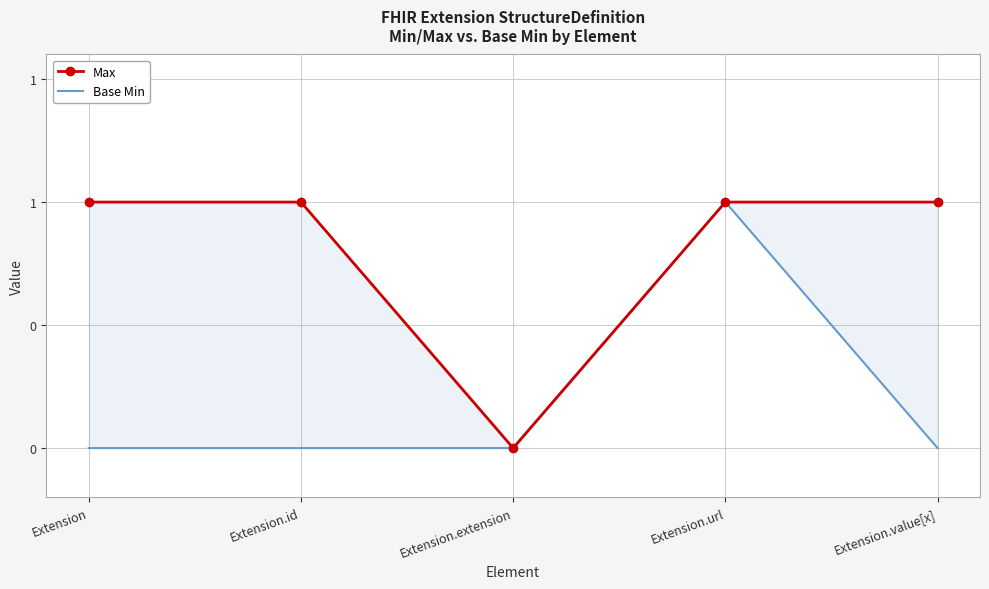

What is the spread (max minus min) of values at Extension?

1